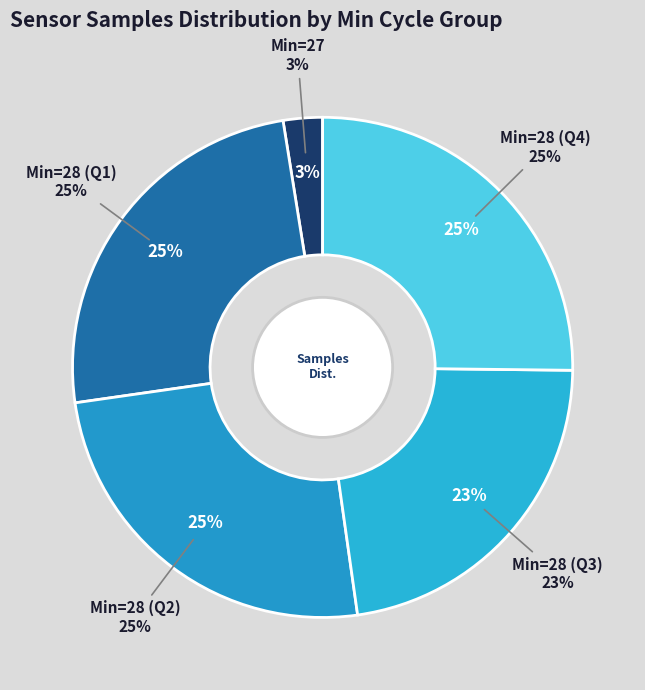

Is it true that 28 is 17% of the pie?

False